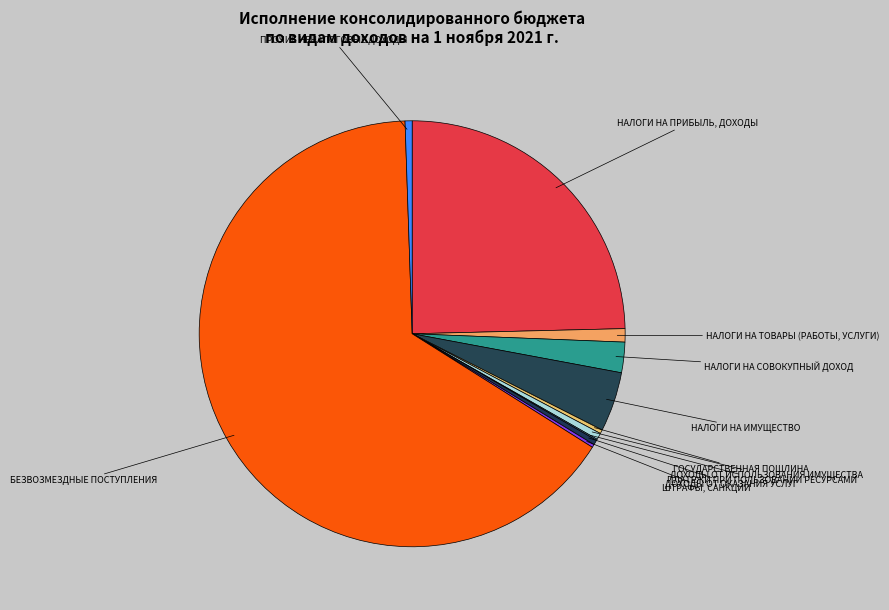

To the nearest percent, what is the difference between the largest and smallest slice percentages?

65%